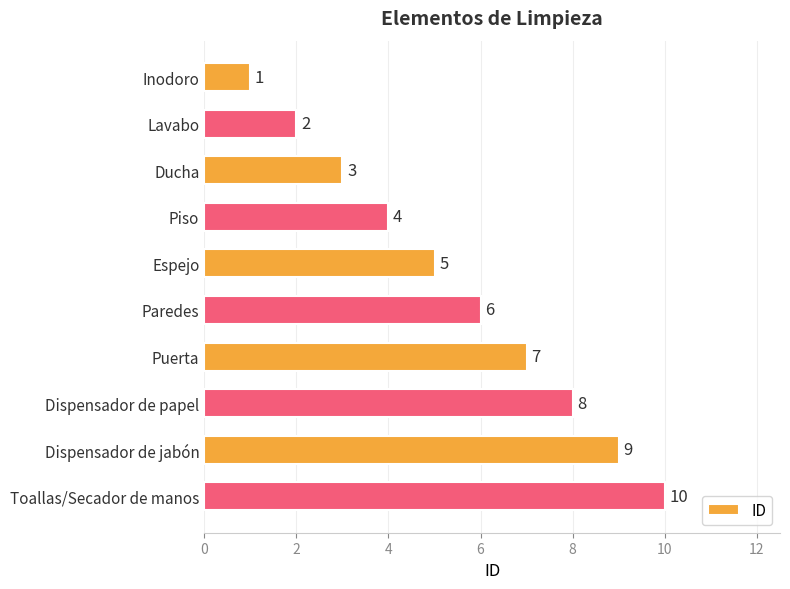

How many values are between 3 and 8?

6